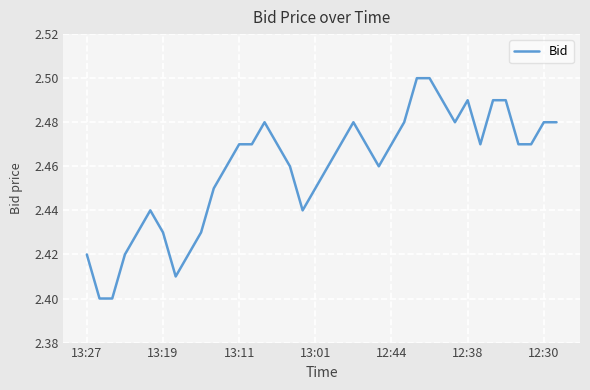

How many lines are shown in the chart?

1